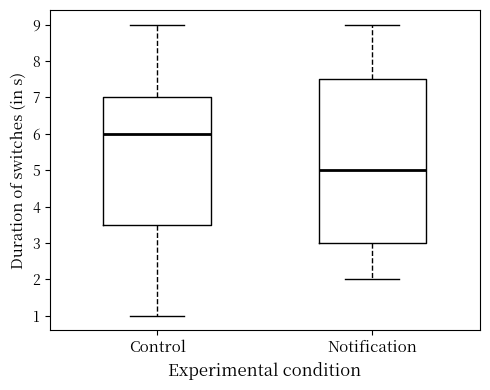

Which box's median line is the highest?

Control